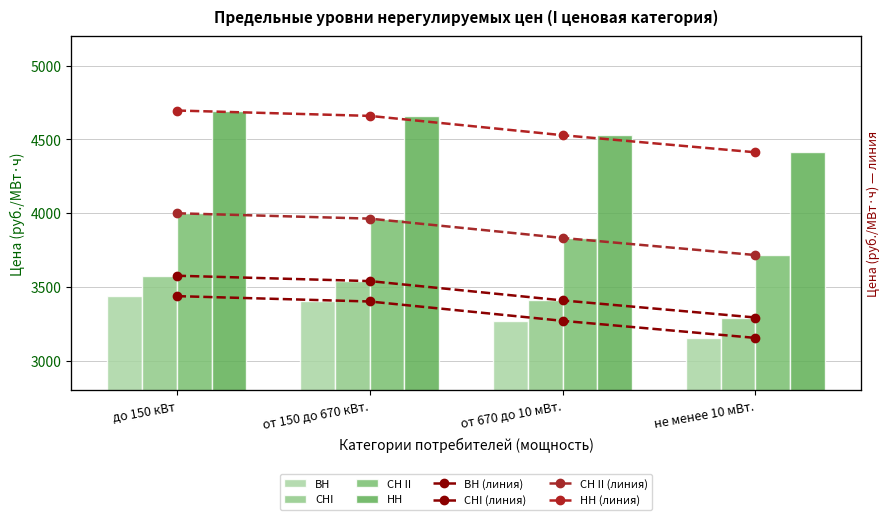

Is the value of СНI at от 150 до 670 кВт. greater than the value of ВН at до 150 кВт?

Yes